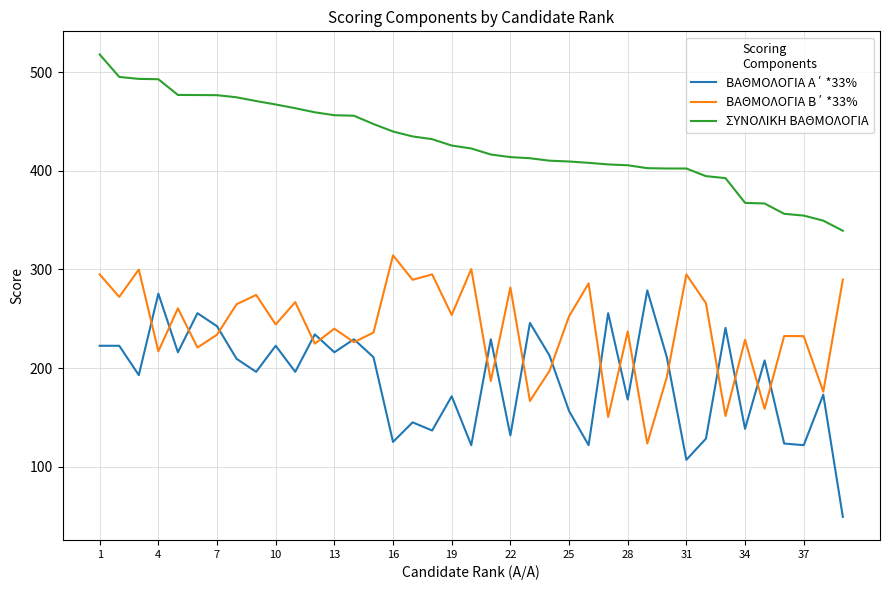

What is the smallest value displayed?

49.5